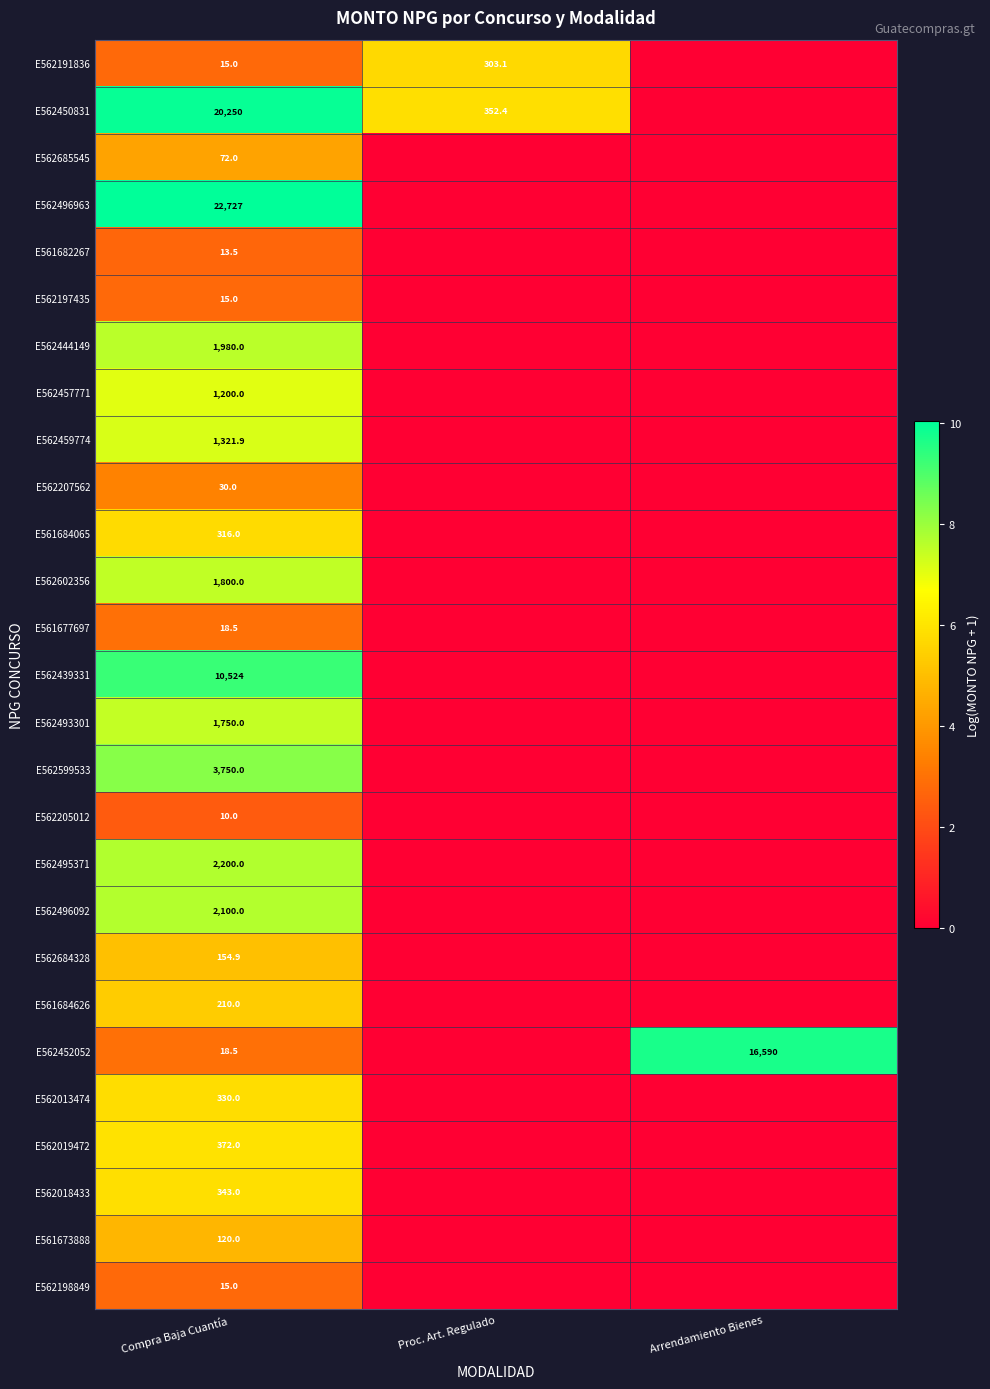

Is it true that E562205012 equals 17.4 at Compra Baja Cuantía?

False